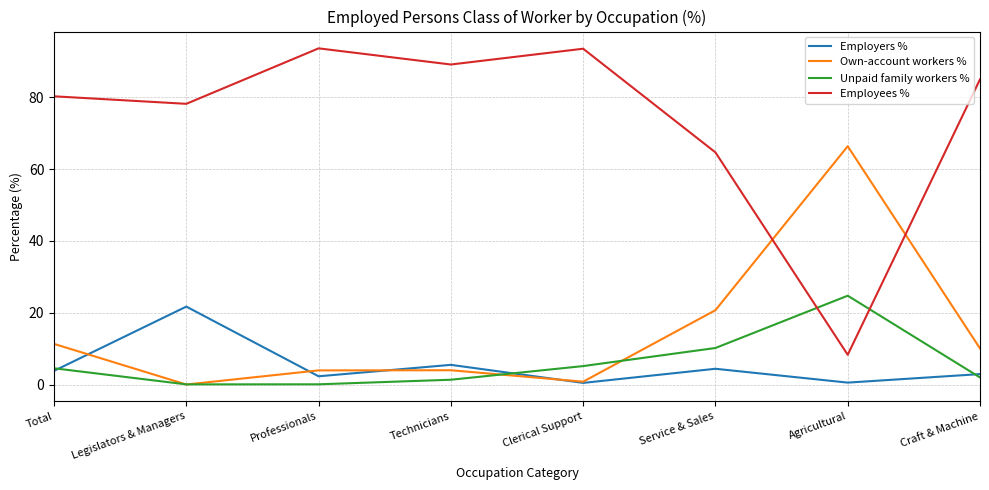

Between Legislators & Managers and Service & Sales, which series saw the biggest shift?

Own-account workers %